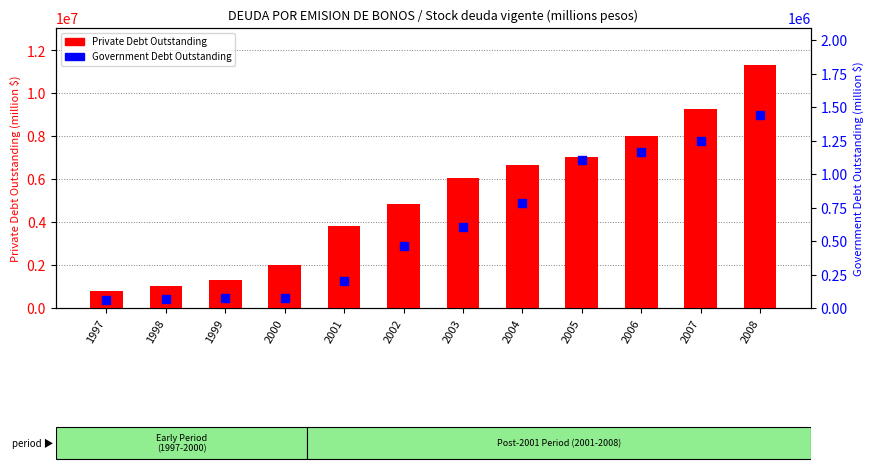

Which series reaches the maximum Y coordinate?

Private Debt Outstanding